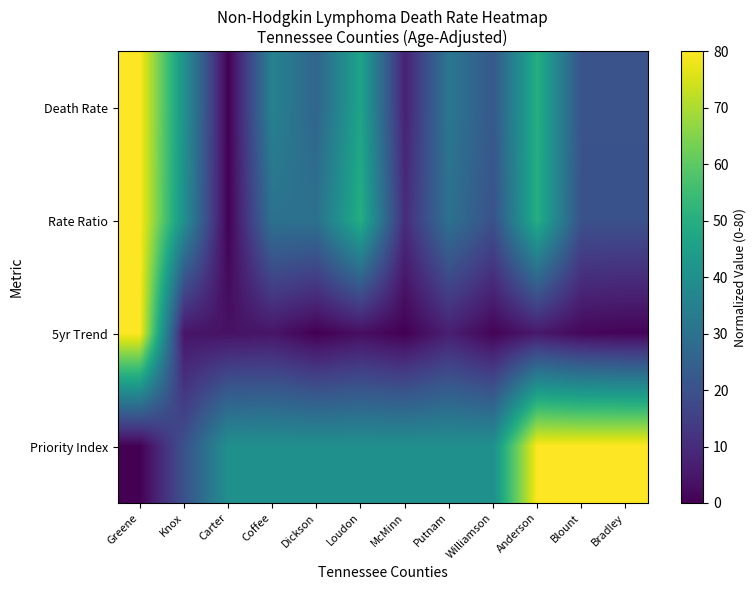

Reading left to right, transcribe all the data shown in this chart.

Death Rate: Greene=80.0	Knox=40.9	Carter=0.0	Coffee=35.3	Dickson=26.0	Loudon=46.5	McMinn=7.4	Putnam=31.6	Williamson=22.3	Anderson=50.2	Blount=20.5	Bradley=20.5
Rate Ratio: Greene=80.0	Knox=40.0	Carter=0.0	Coffee=30.0	Dickson=30.0	Loudon=50.0	McMinn=10.0	Putnam=30.0	Williamson=20.0	Anderson=50.0	Blount=20.0	Bradley=20.0
5yr Trend: Greene=80.0	Knox=4.6	Carter=3.8	Coffee=4.6	Dickson=0.0	Loudon=3.1	McMinn=0.0	Putnam=6.9	Williamson=0.8	Anderson=5.4	Blount=1.5	Bradley=0.8
Priority Index: Greene=0.0	Knox=20.0	Carter=40.0	Coffee=40.0	Dickson=40.0	Loudon=40.0	McMinn=40.0	Putnam=40.0	Williamson=40.0	Anderson=80.0	Blount=80.0	Bradley=80.0